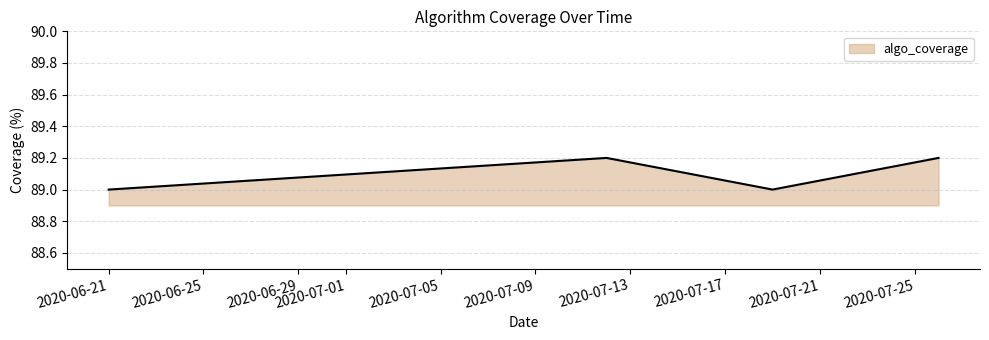

True or false: there are more than 0 points higher than both neighbors.

True